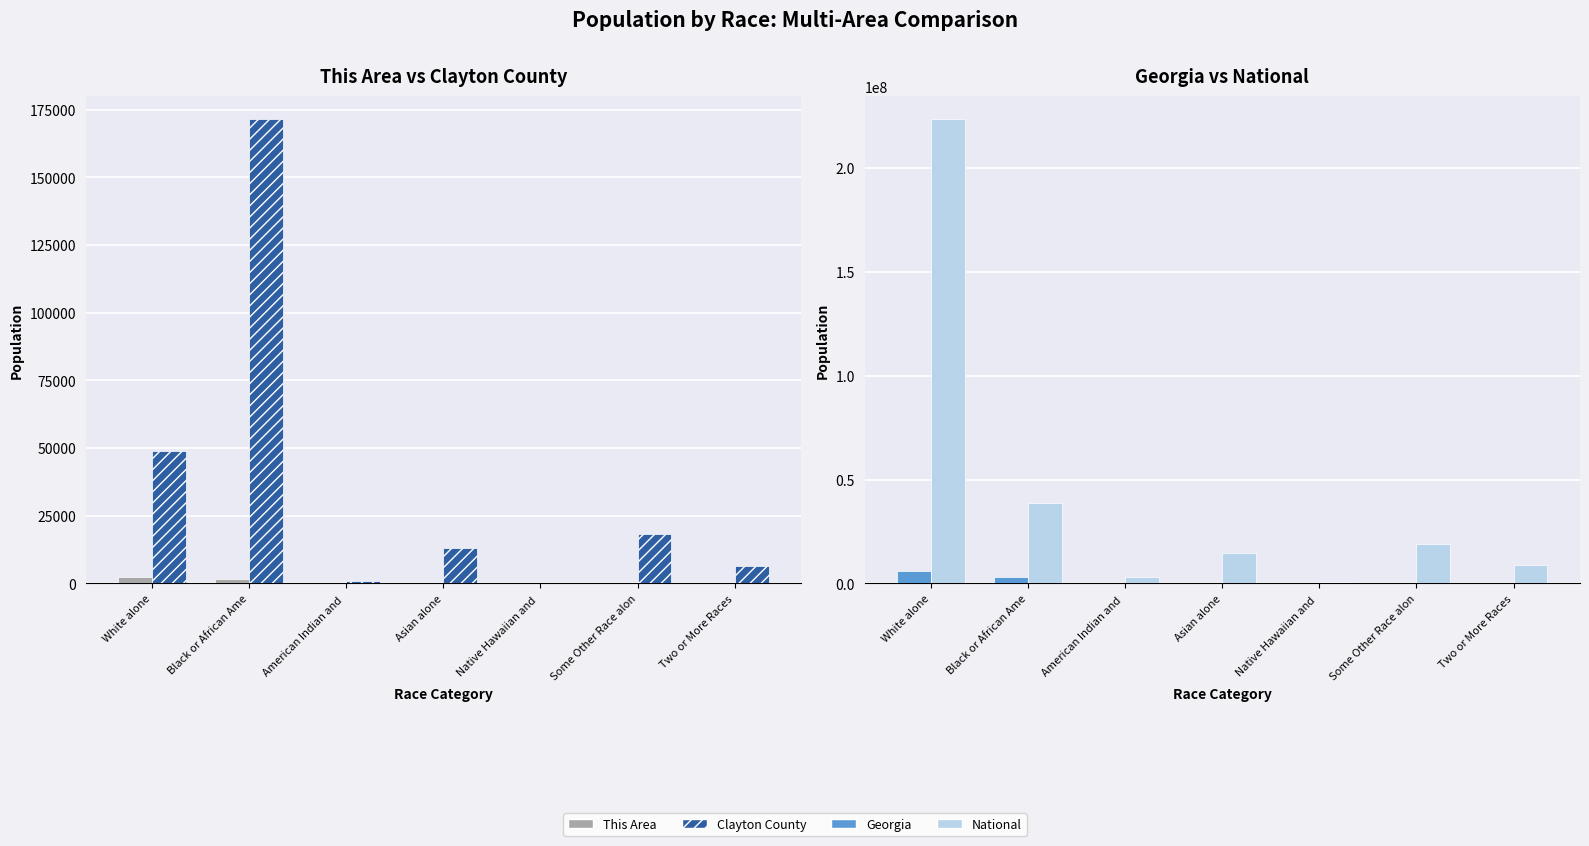

What position from the right is Native Hawaiian and ?

3